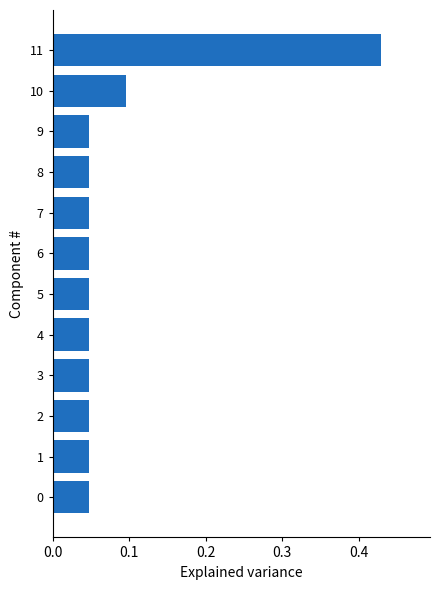

The chart shows a value of 0.2 at 11. True or false?

False